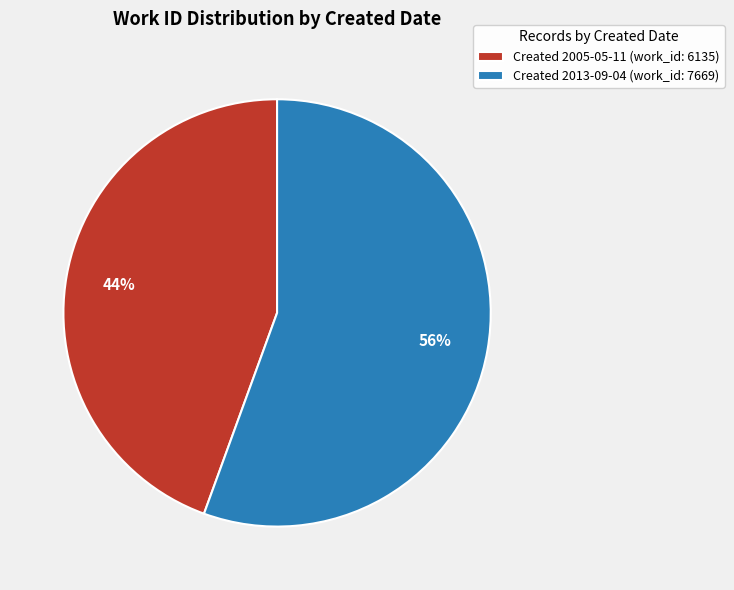

What is the majority slice?

Created 2013-09-04 (work_id: 7669)